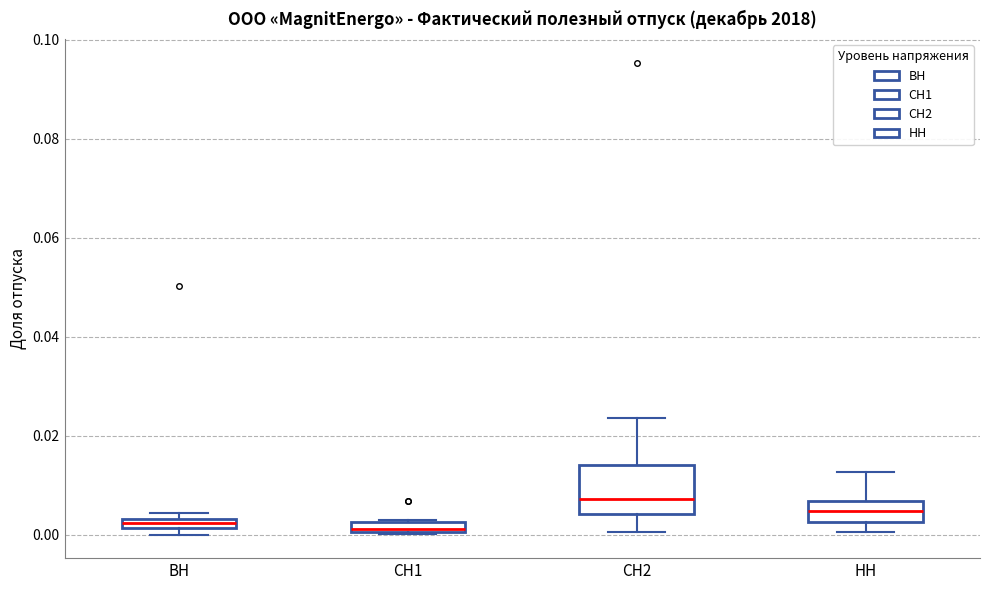

Comparing the boxes themselves (not the whiskers), which one is the tallest?

СН2